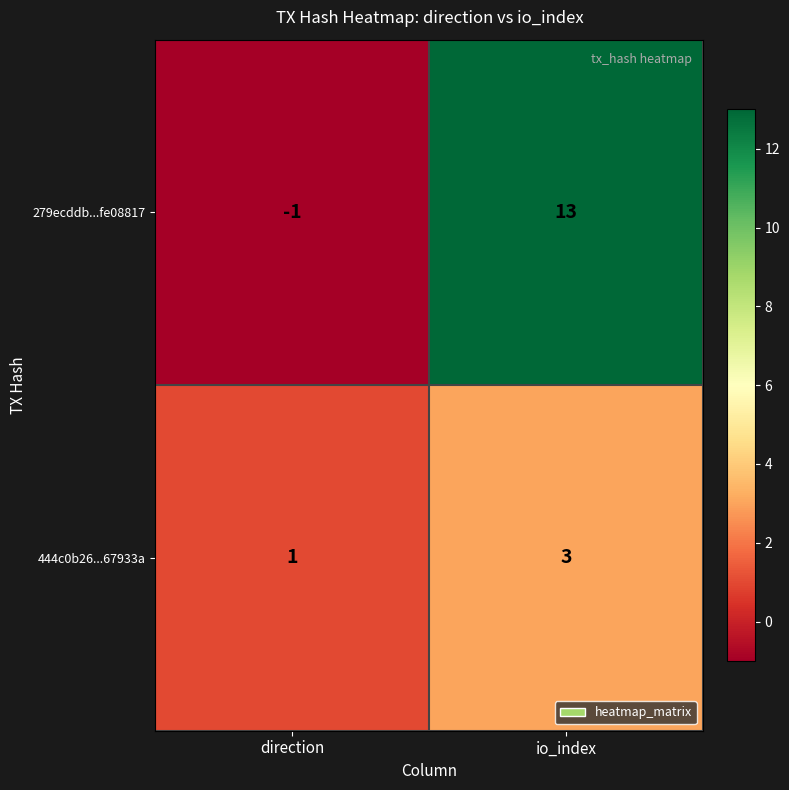

At which label is 279ecddb...fe08817 closest to 6?

direction